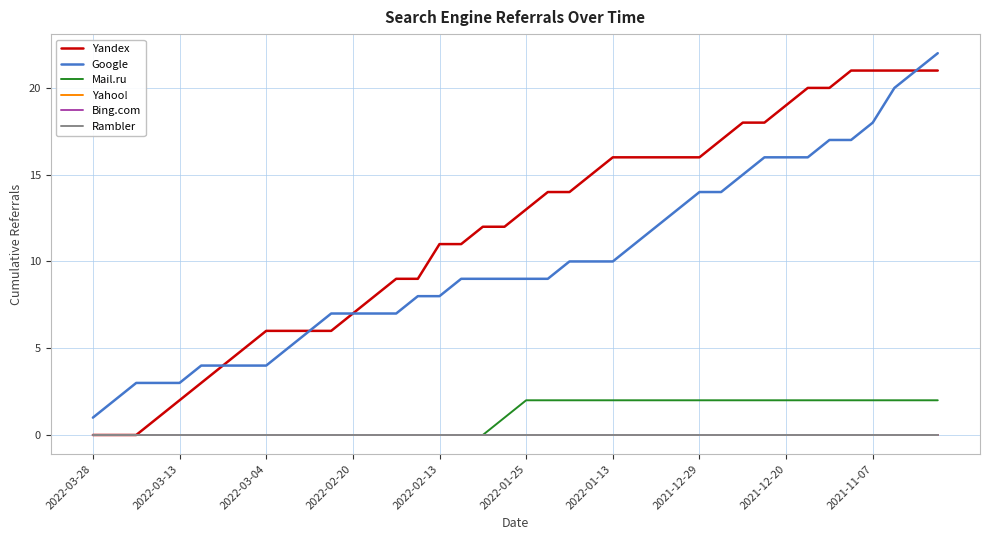

Reading left to right, what are all the values shown in this chart?

Yandex: 0	0	0	1	2	3	4	5	6	6	6	6	7	8	9	9	11	11	12	12	13	14	14	15	16	16	16	16	16	17	18	18	19	20	20	21	21	21	21	21
Google: 1	2	3	3	3	4	4	4	4	5	6	7	7	7	7	8	8	9	9	9	9	9	10	10	10	11	12	13	14	14	15	16	16	16	17	17	18	20	21	22
Mail.ru: 0	0	0	0	0	0	0	0	0	0	0	0	0	0	0	0	0	0	0	1	2	2	2	2	2	2	2	2	2	2	2	2	2	2	2	2	2	2	2	2
Yahoo!: 0	0	0	0	0	0	0	0	0	0	0	0	0	0	0	0	0	0	0	0	0	0	0	0	0	0	0	0	0	0	0	0	0	0	0	0	0	0	0	0
Bing.com: 0	0	0	0	0	0	0	0	0	0	0	0	0	0	0	0	0	0	0	0	0	0	0	0	0	0	0	0	0	0	0	0	0	0	0	0	0	0	0	0
Rambler: 0	0	0	0	0	0	0	0	0	0	0	0	0	0	0	0	0	0	0	0	0	0	0	0	0	0	0	0	0	0	0	0	0	0	0	0	0	0	0	0